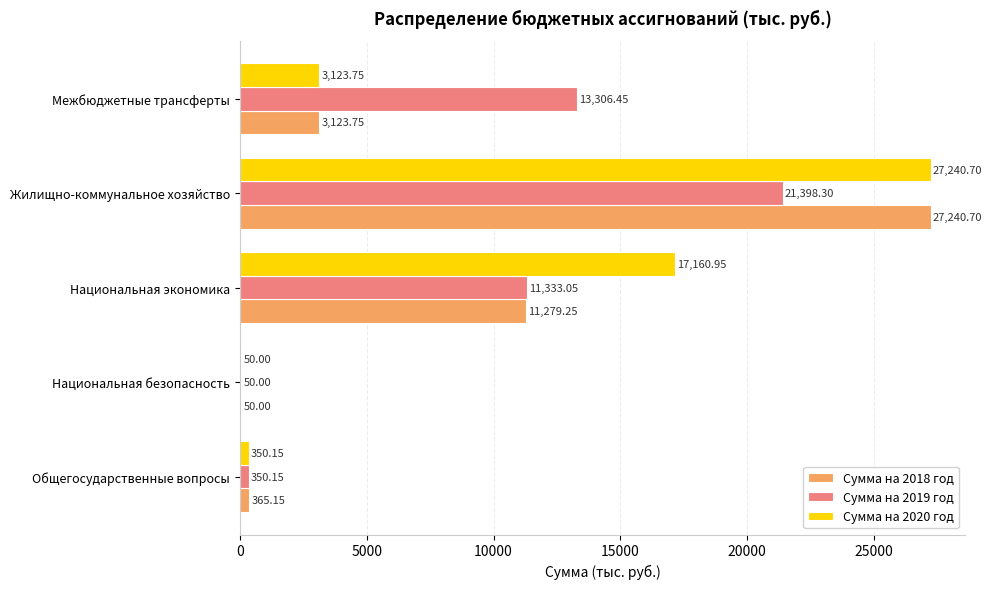

At which category does the chart reach its peak across all series?

Жилищно-коммунальное хозяйство